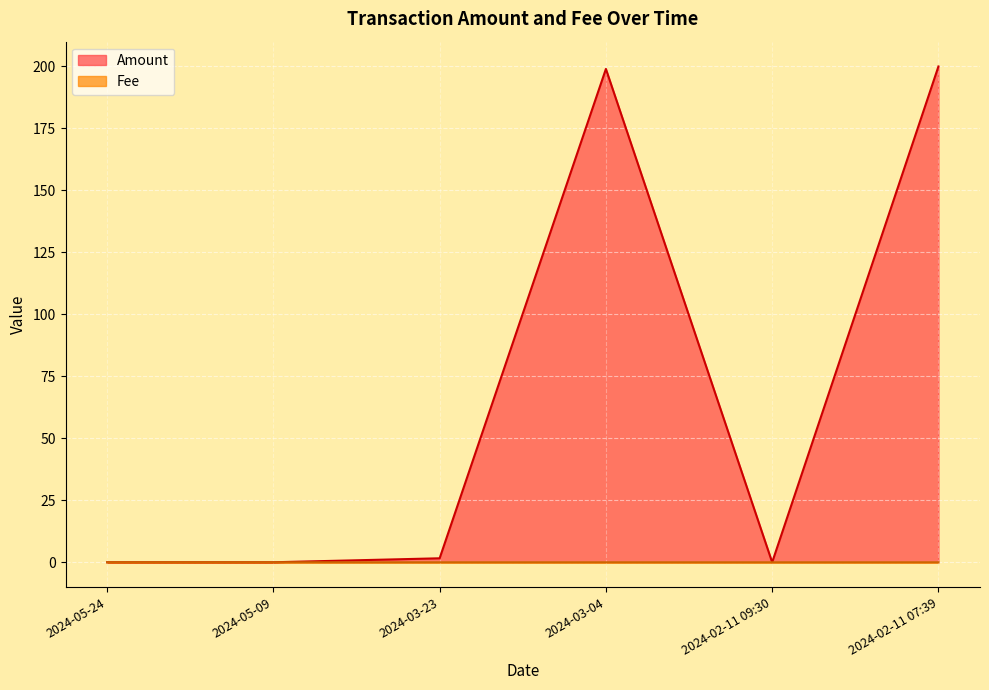

Between 2024-02-11 09:30 and 2024-02-11 07:39, which is larger?

2024-02-11 07:39